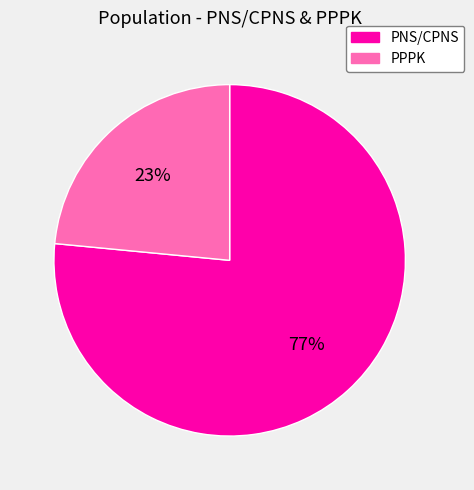

What percentage is the PPPK slice, to the nearest percent?

23%